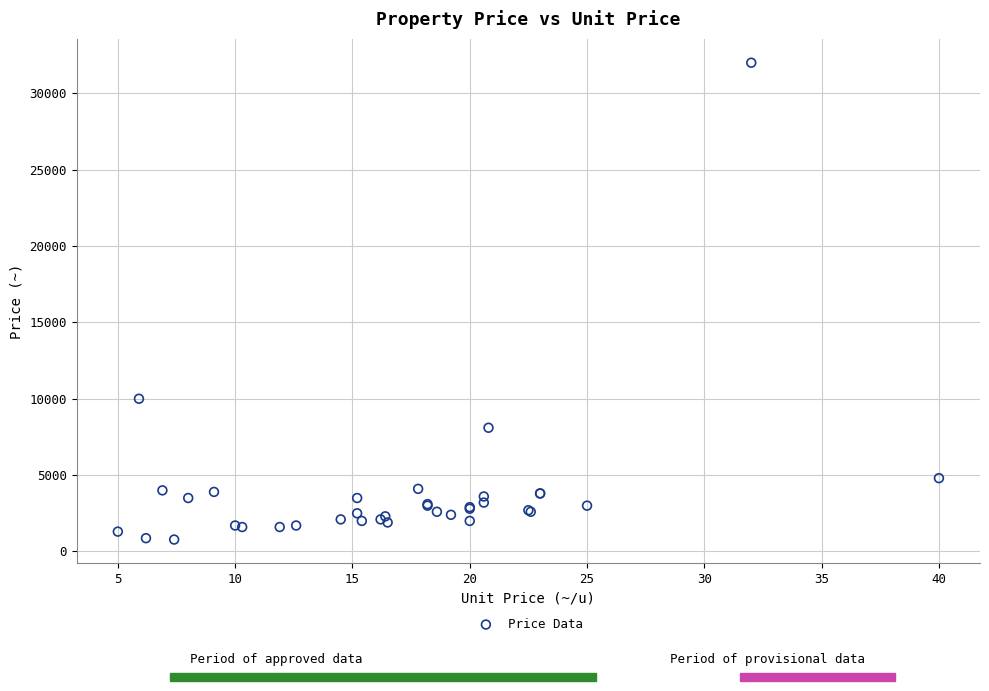

What Y value in the scatter plot is closest to 16390?

10000